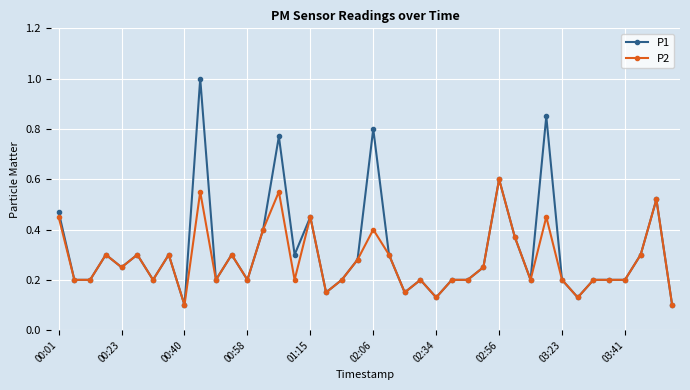

Which series has the widest spread of values?

P1